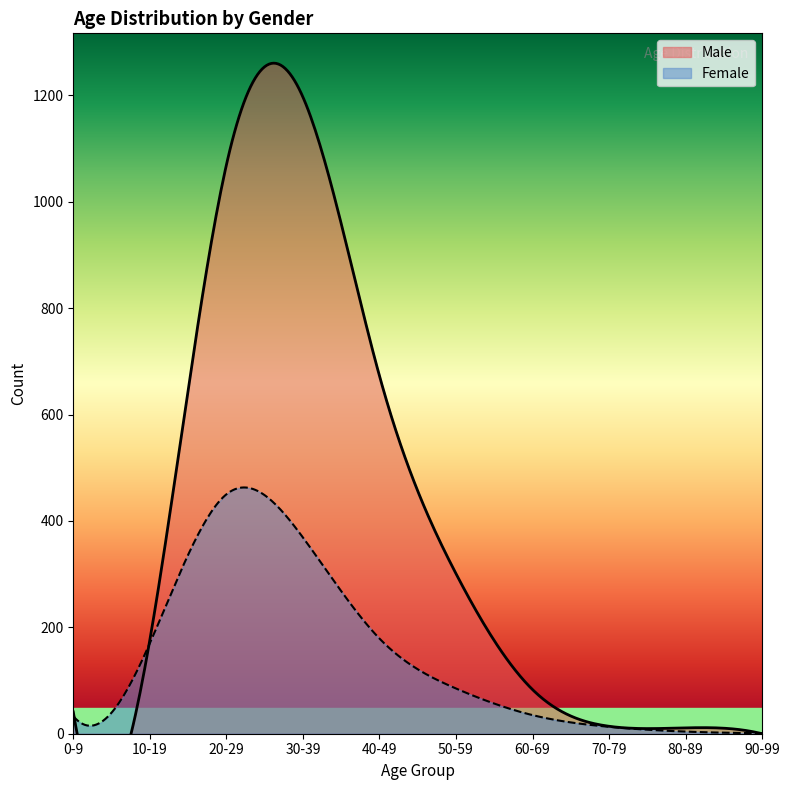

What are all the series names shown in the legend?

Male, Female